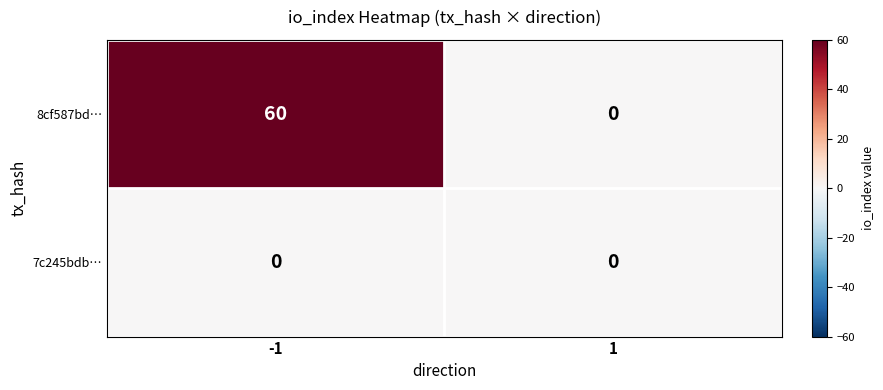

What is the sum of the 8cf587bd… values at -1 and 1?

60